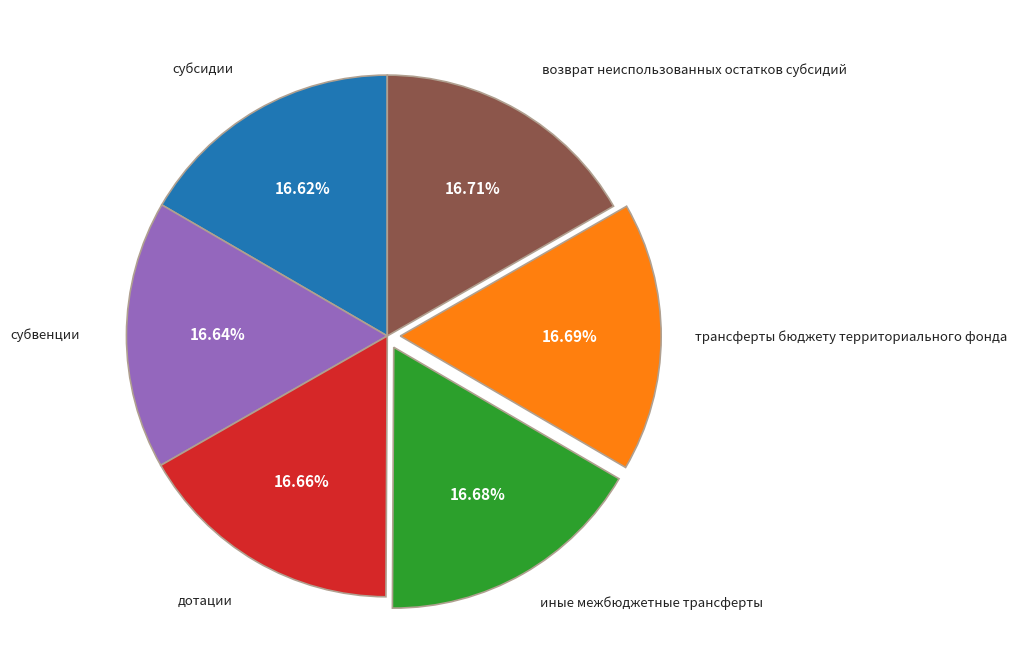

To the nearest percent, what is the combined percentage of субвенции and иные межбюджетные трансферты?

33%